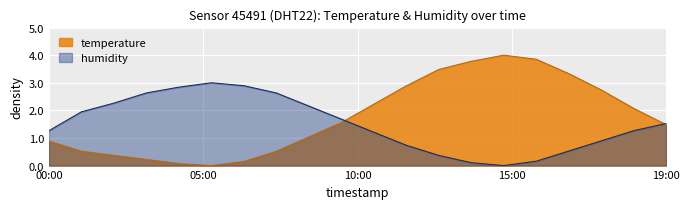

How many data points in humidity are less than 1?

7